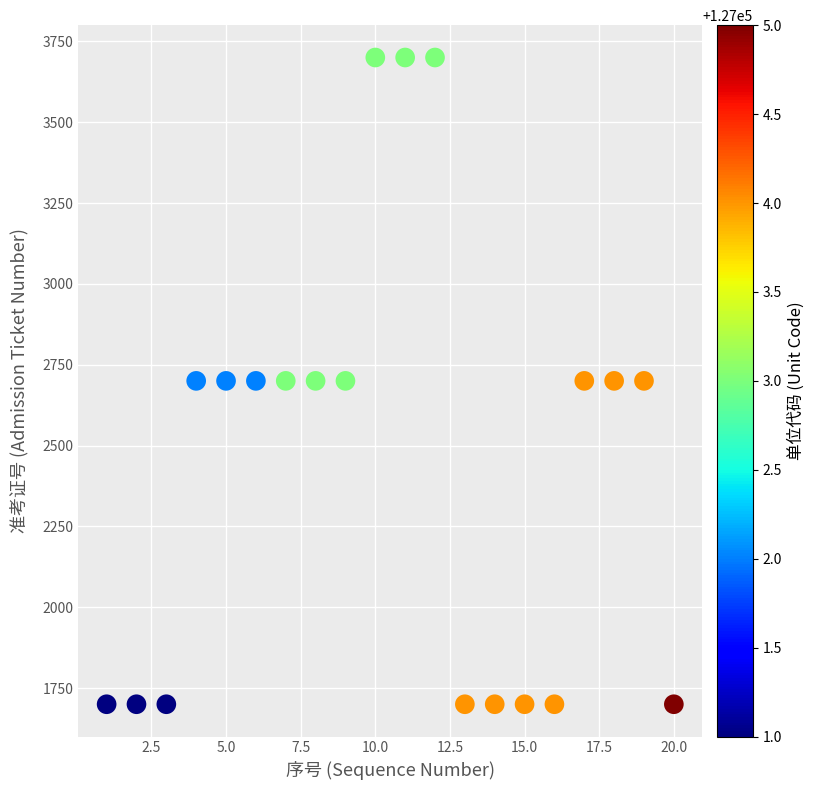

What is the range of X values (max minus min)?

19.0